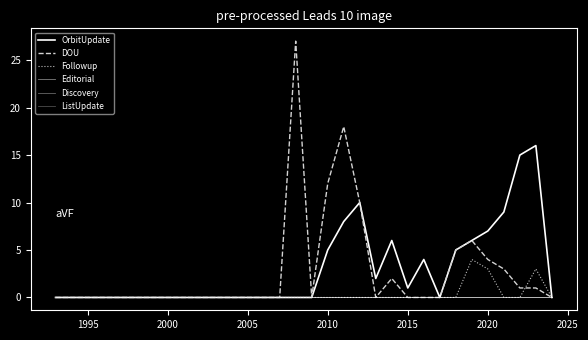

Does the chart have visible grid lines?

No